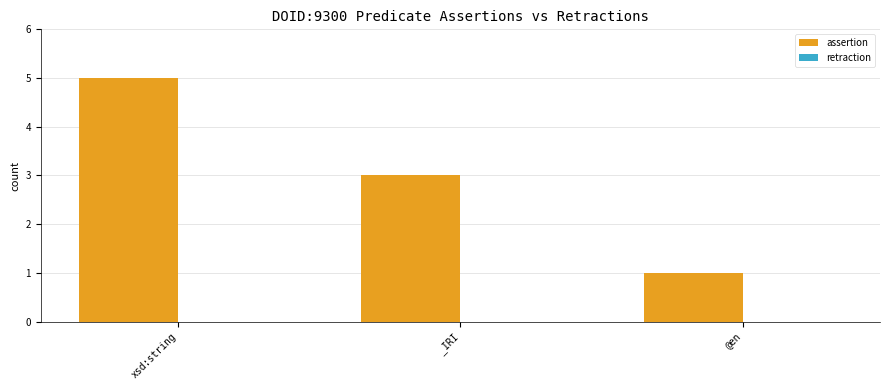

Are the bars grouped side by side (vs. stacked)?

No